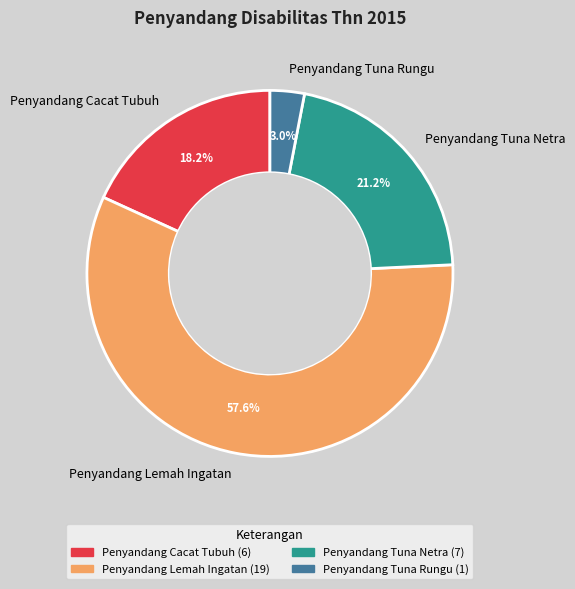

To the nearest percent, what is the difference between the Penyandang Tuna Rungu and Penyandang Cacat Tubuh slice percentages?

15%